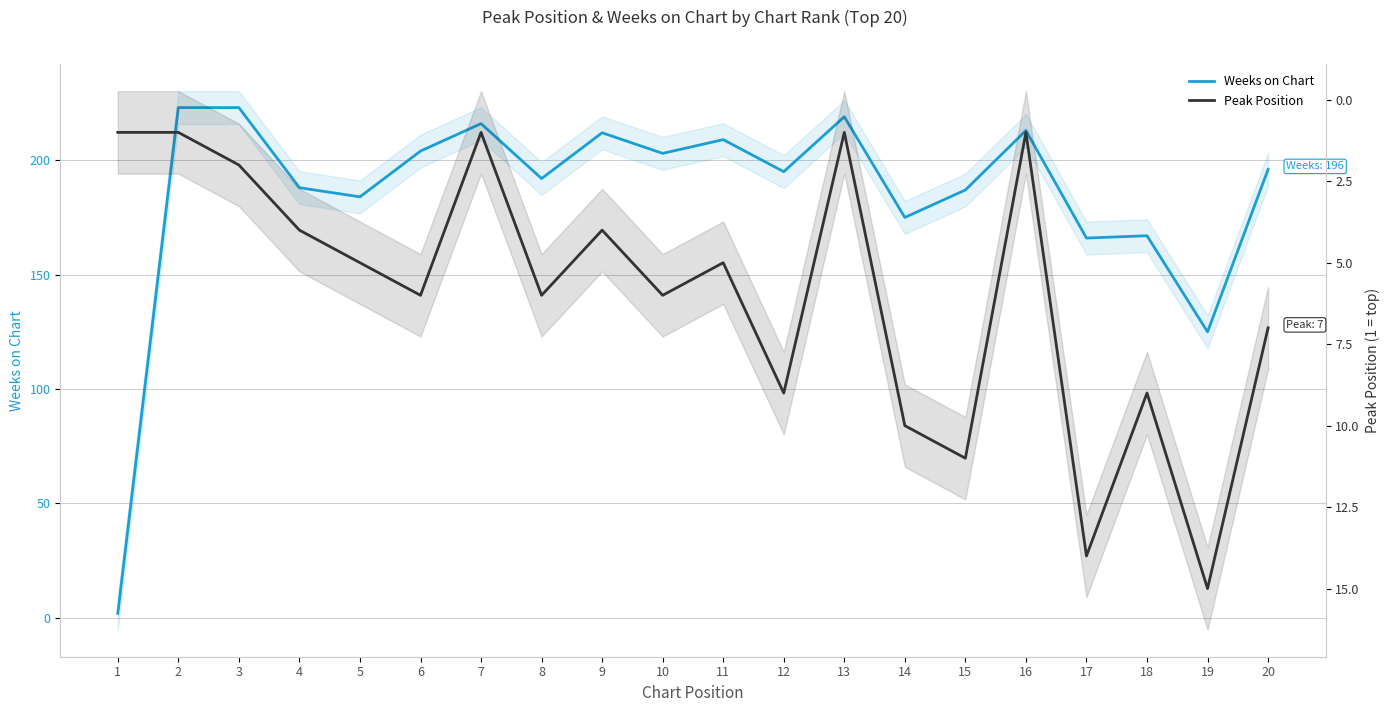

Reading right to left, transcribe all the data shown in this chart.

Weeks on Chart: 20=196	19=125	18=167	17=166	16=213	15=187	14=175	13=219	12=195	11=209	10=203	9=212	8=192	7=216	6=204	5=184	4=188	3=223	2=223	1=2
Peak Position: 20=7	19=15	18=9	17=14	16=1	15=11	14=10	13=1	12=9	11=5	10=6	9=4	8=6	7=1	6=6	5=5	4=4	3=2	2=1	1=1